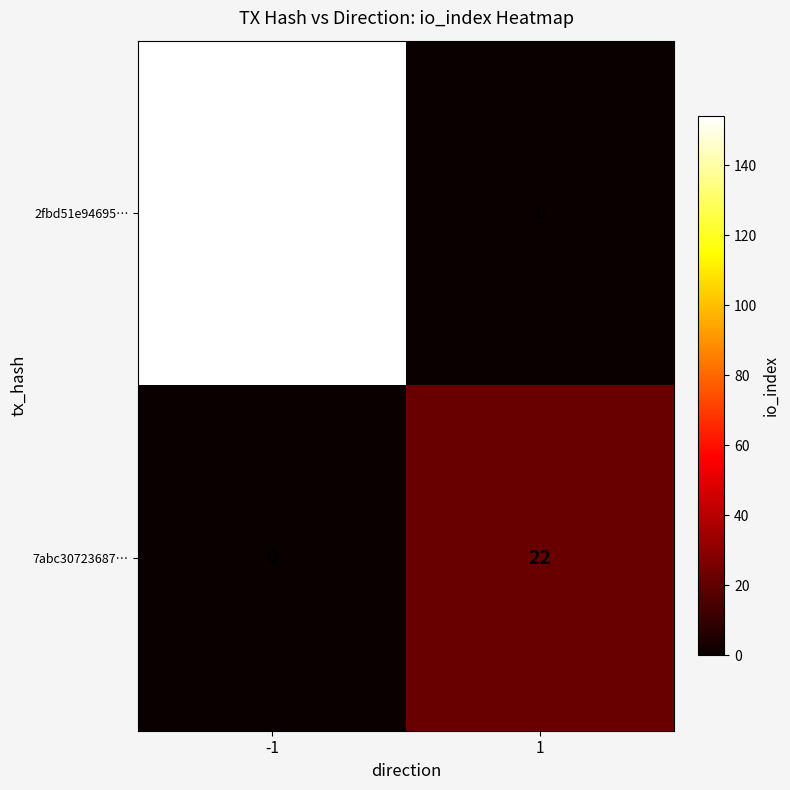

What is the difference between the highest and lowest values at -1?

154